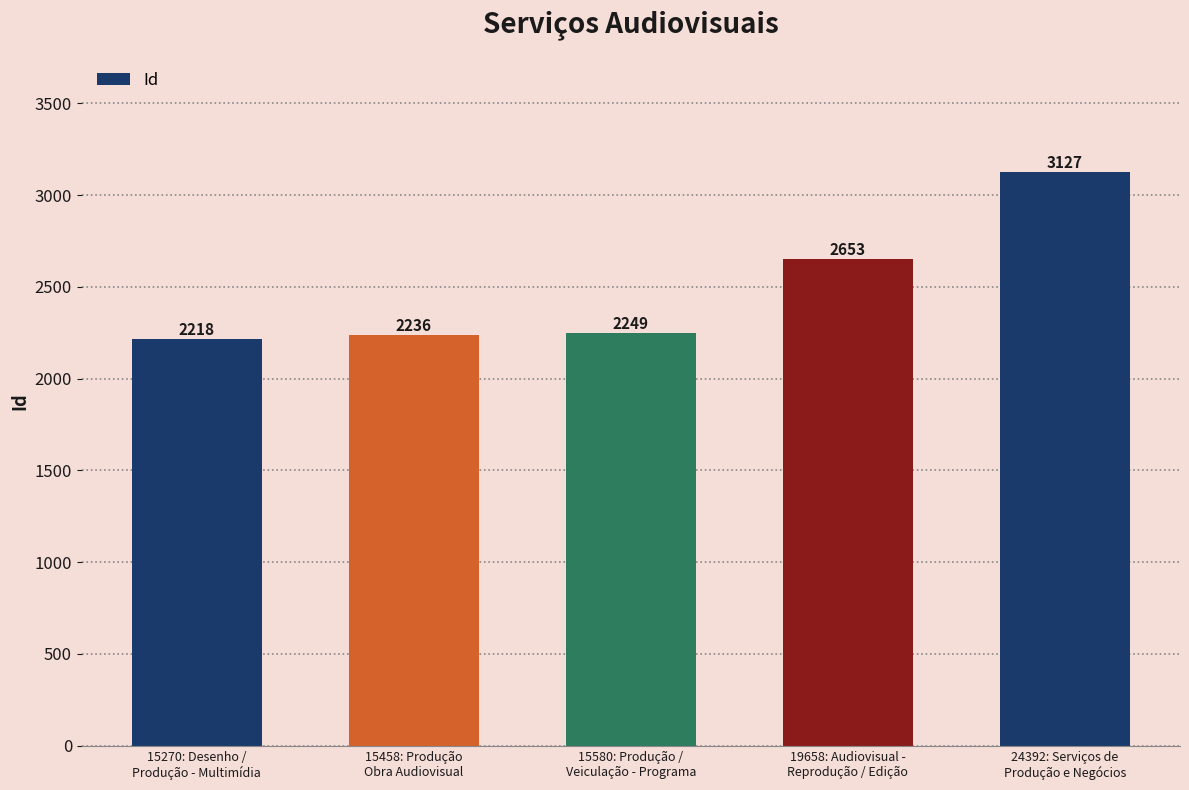

What position from the left is 15458: Produção
Obra Audiovisual?

2